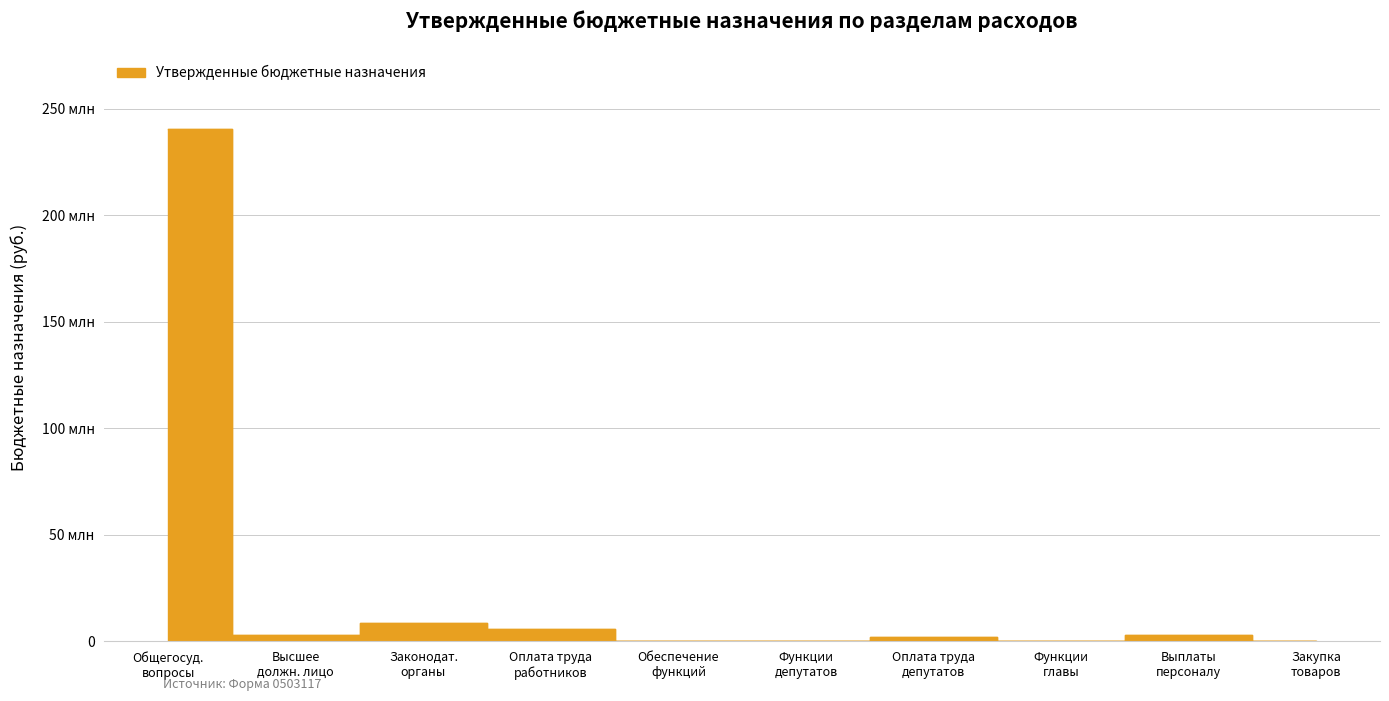

What value does the data have at Оплата труда депутатов?

2291405.0